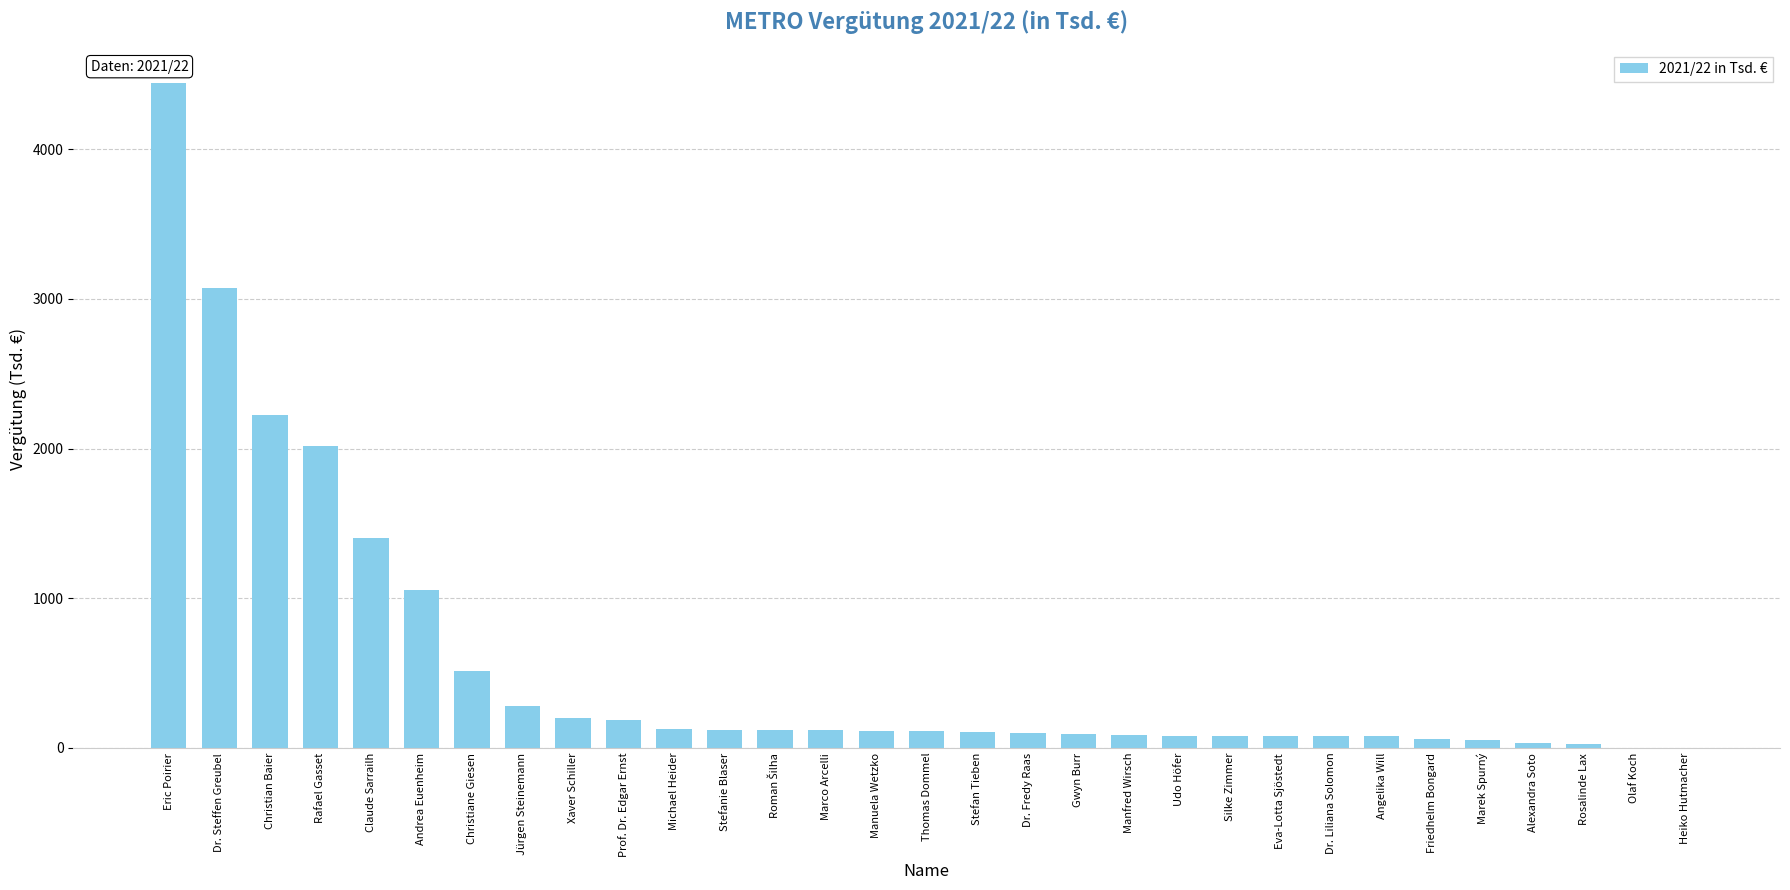

The value at Jürgen Steinemann is 280. True or false?

True